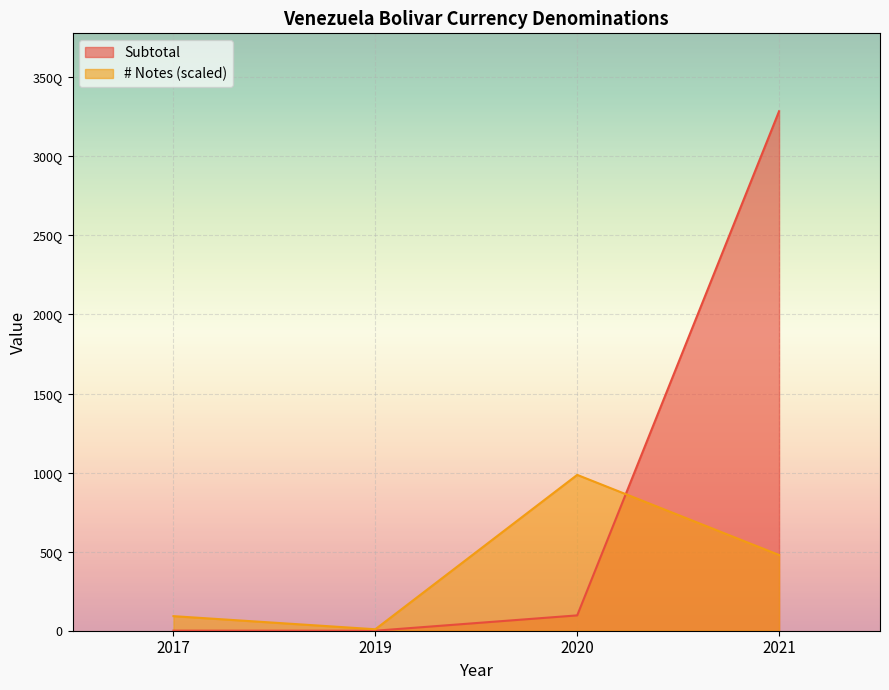

What are all the series names shown in the legend?

Subtotal, # Notes (scaled)